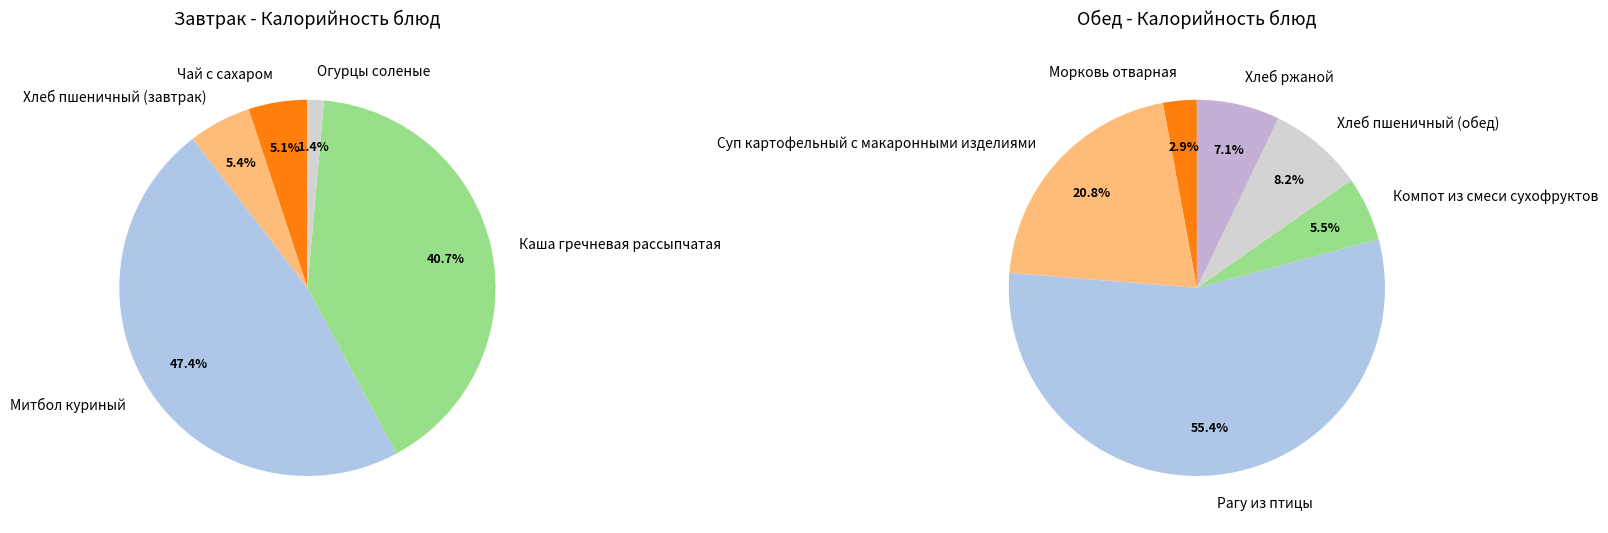

Does any single category account for the majority?

No